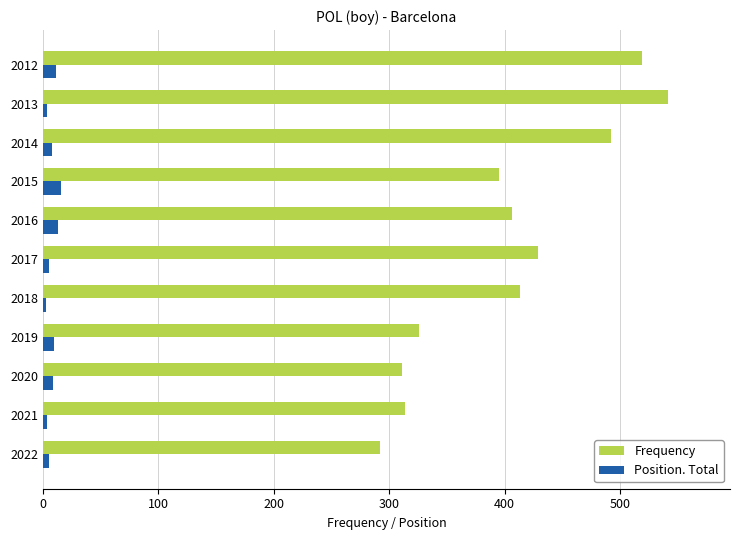

Which series has the largest total across all categories?

Frequency